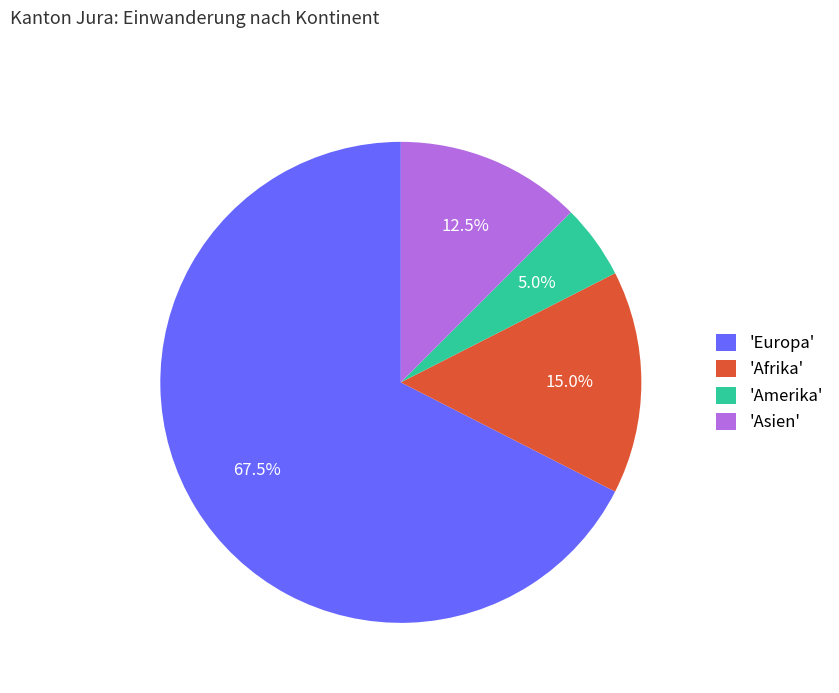

Rank the categories by value from lowest to highest.

'Amerika', 'Asien', 'Afrika', 'Europa'